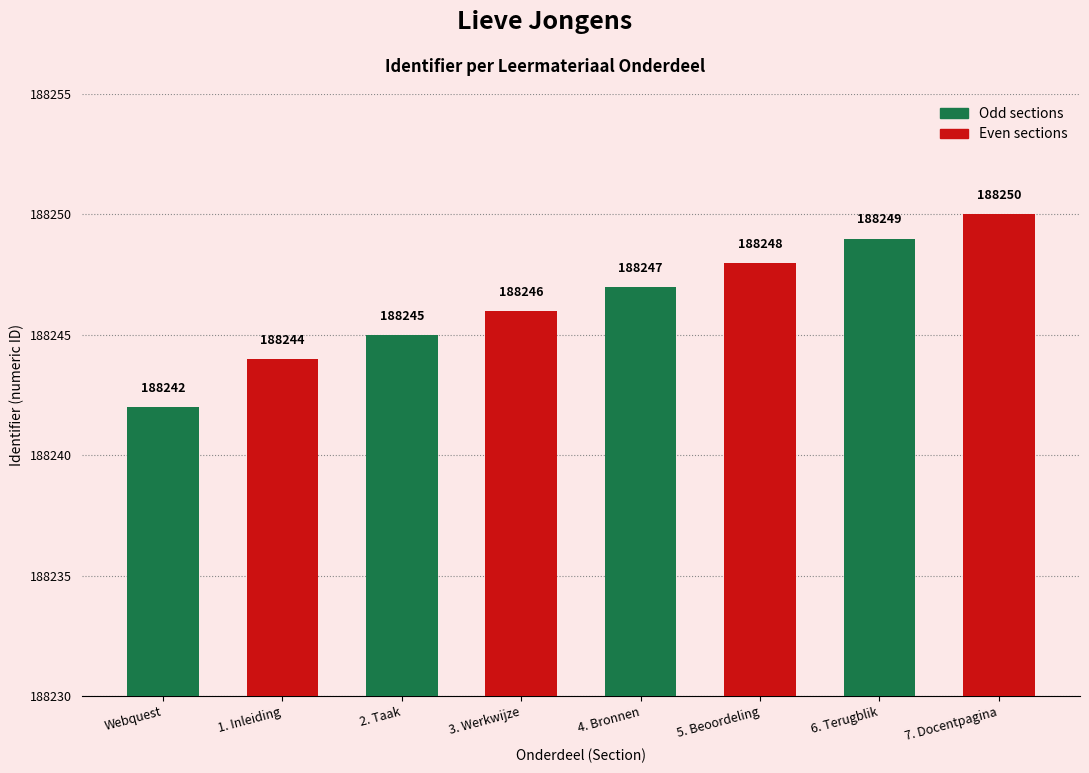

Are the bars horizontal?

No